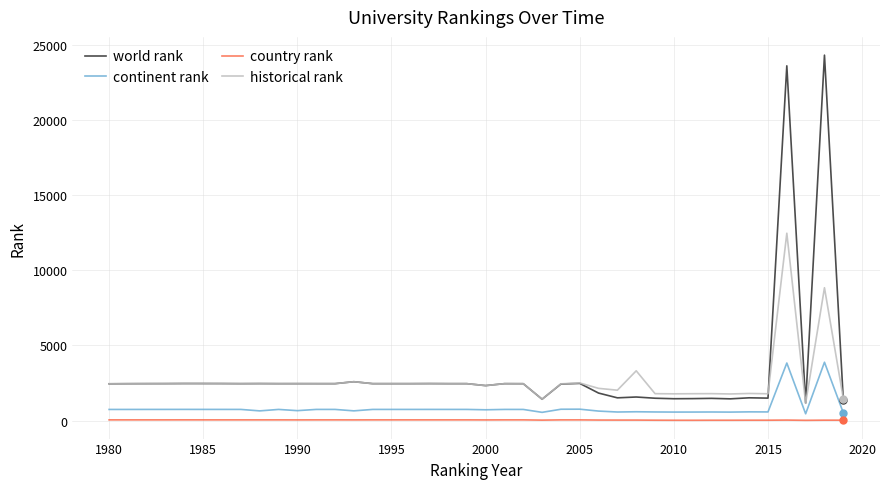

Which series has the largest range (max minus min)?

world rank